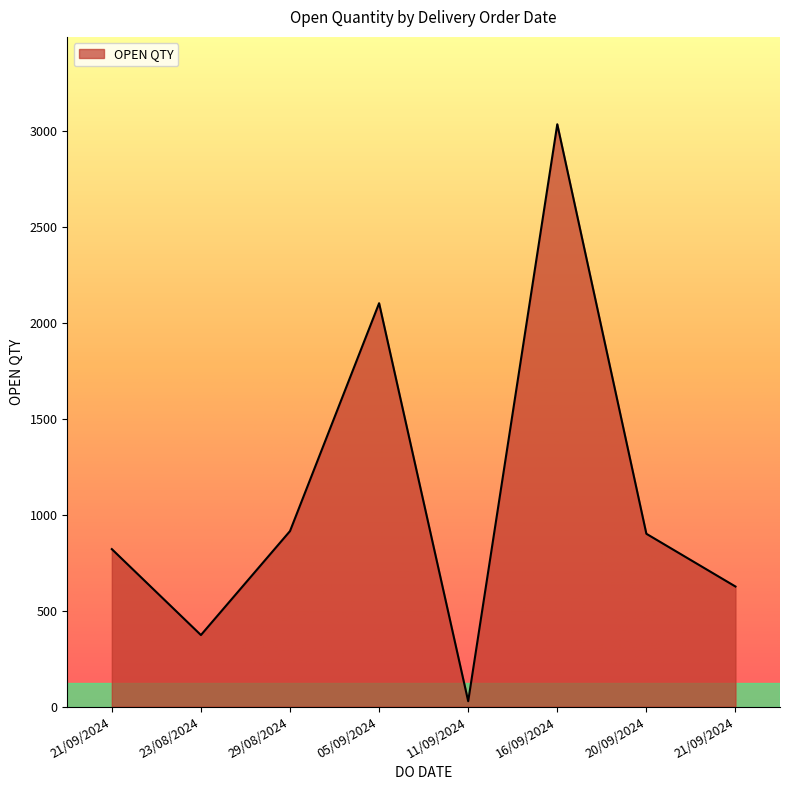

Which has a higher value, 23/08/2024 or 05/09/2024?

05/09/2024